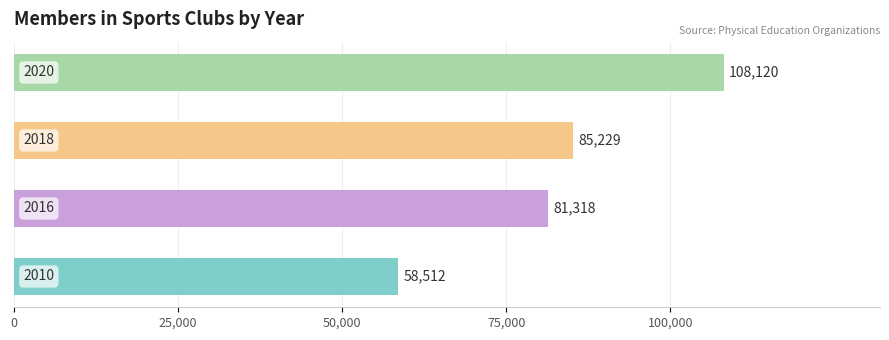

What are all the series names shown in the legend?

2010, 2016, 2018, 2020